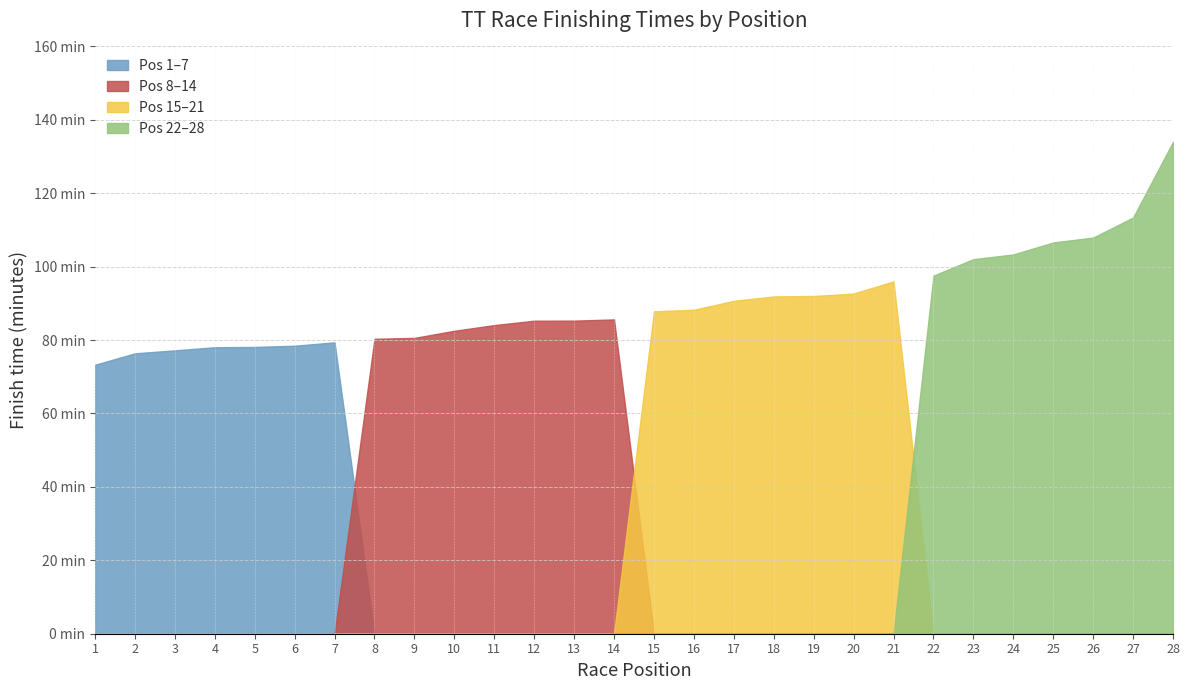

What are all the series names shown in the legend?

Pos 1–7, Pos 8–14, Pos 15–21, Pos 22–28